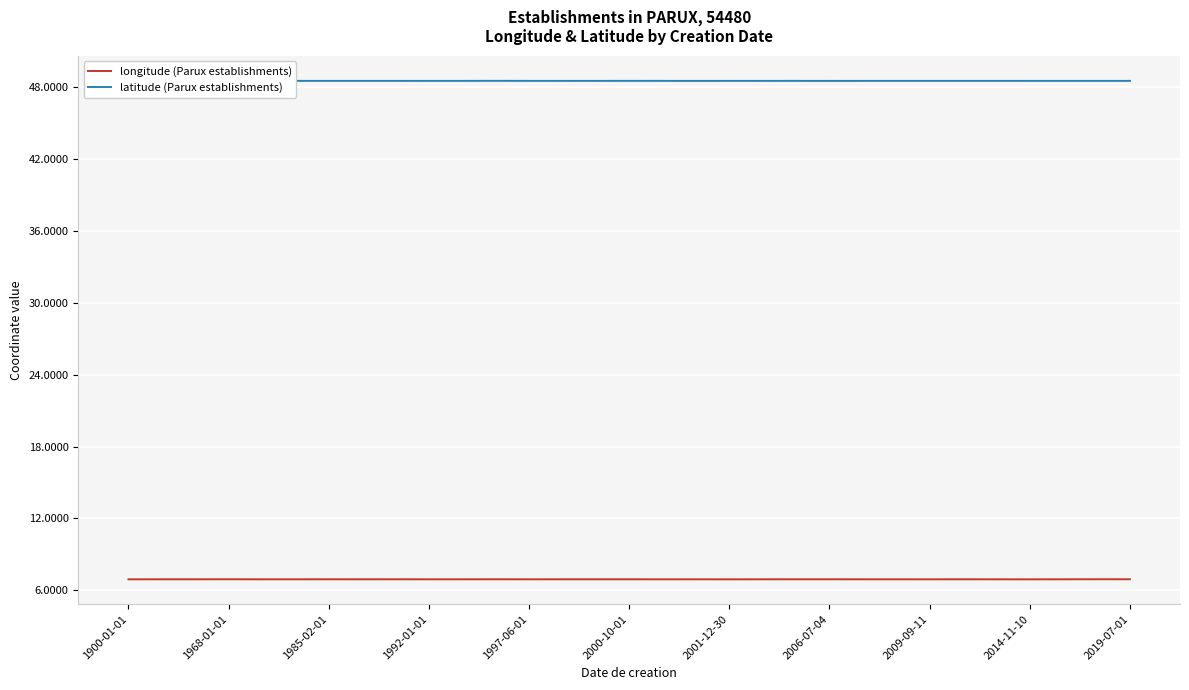

Rank the series by their maximum value, from highest to lowest.

latitude (Parux establishments), longitude (Parux establishments)